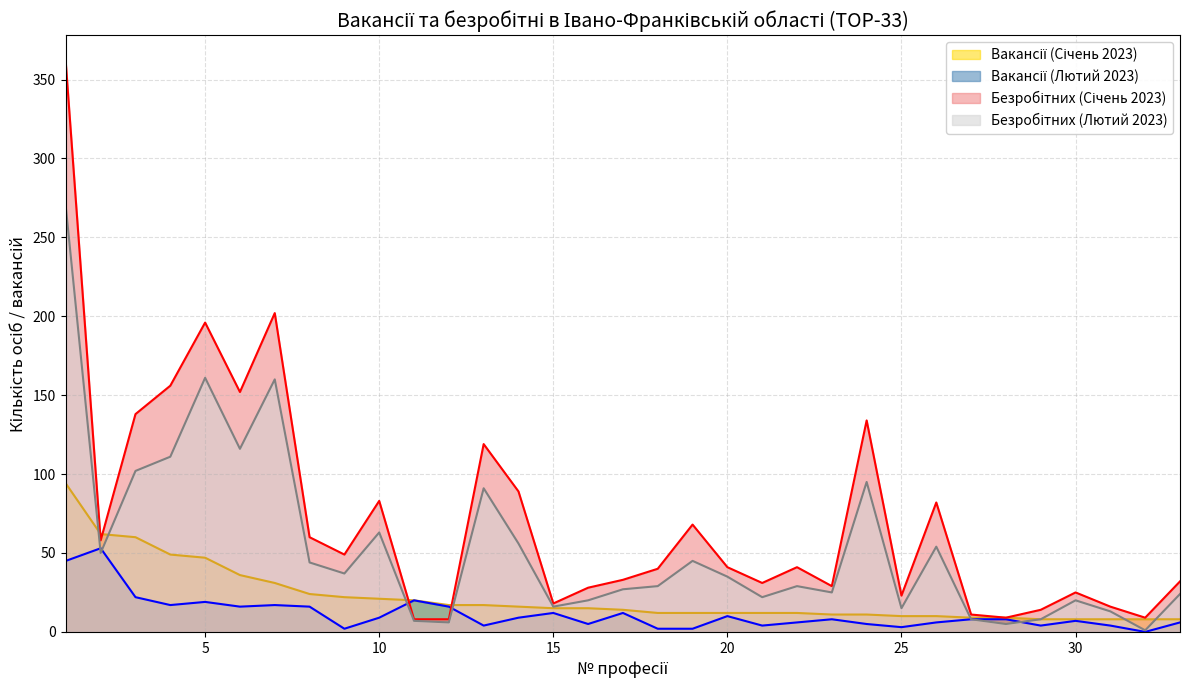

The value of Вакансії (Січень 2023) at 7 is 20. True or false?

False